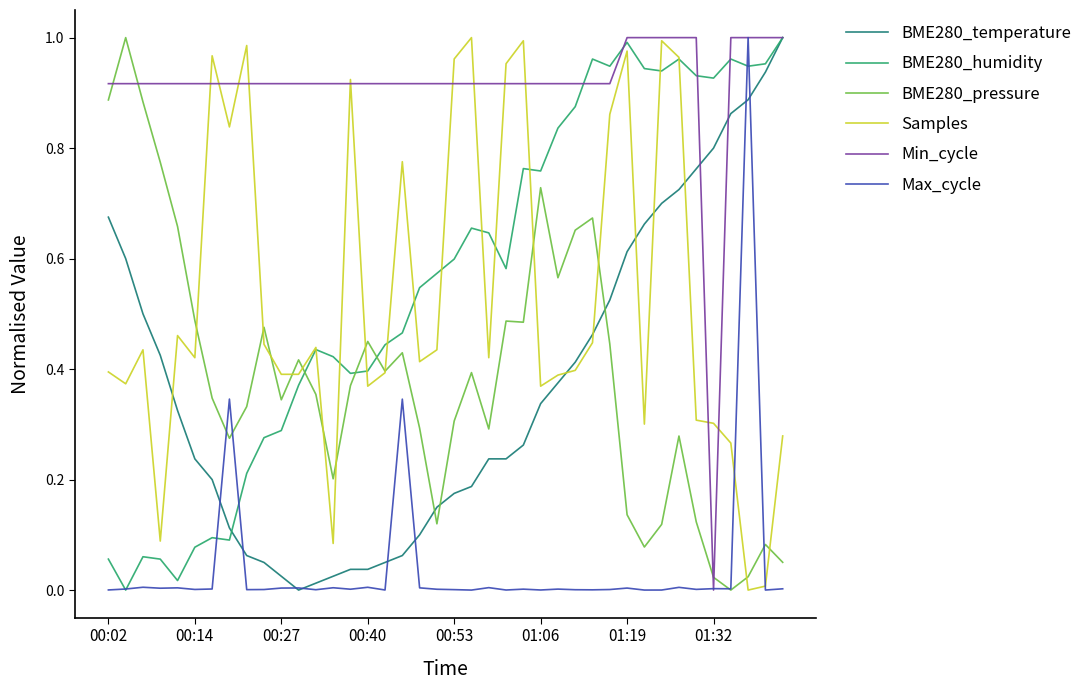

Which series has the largest total across all categories?

Min_cycle